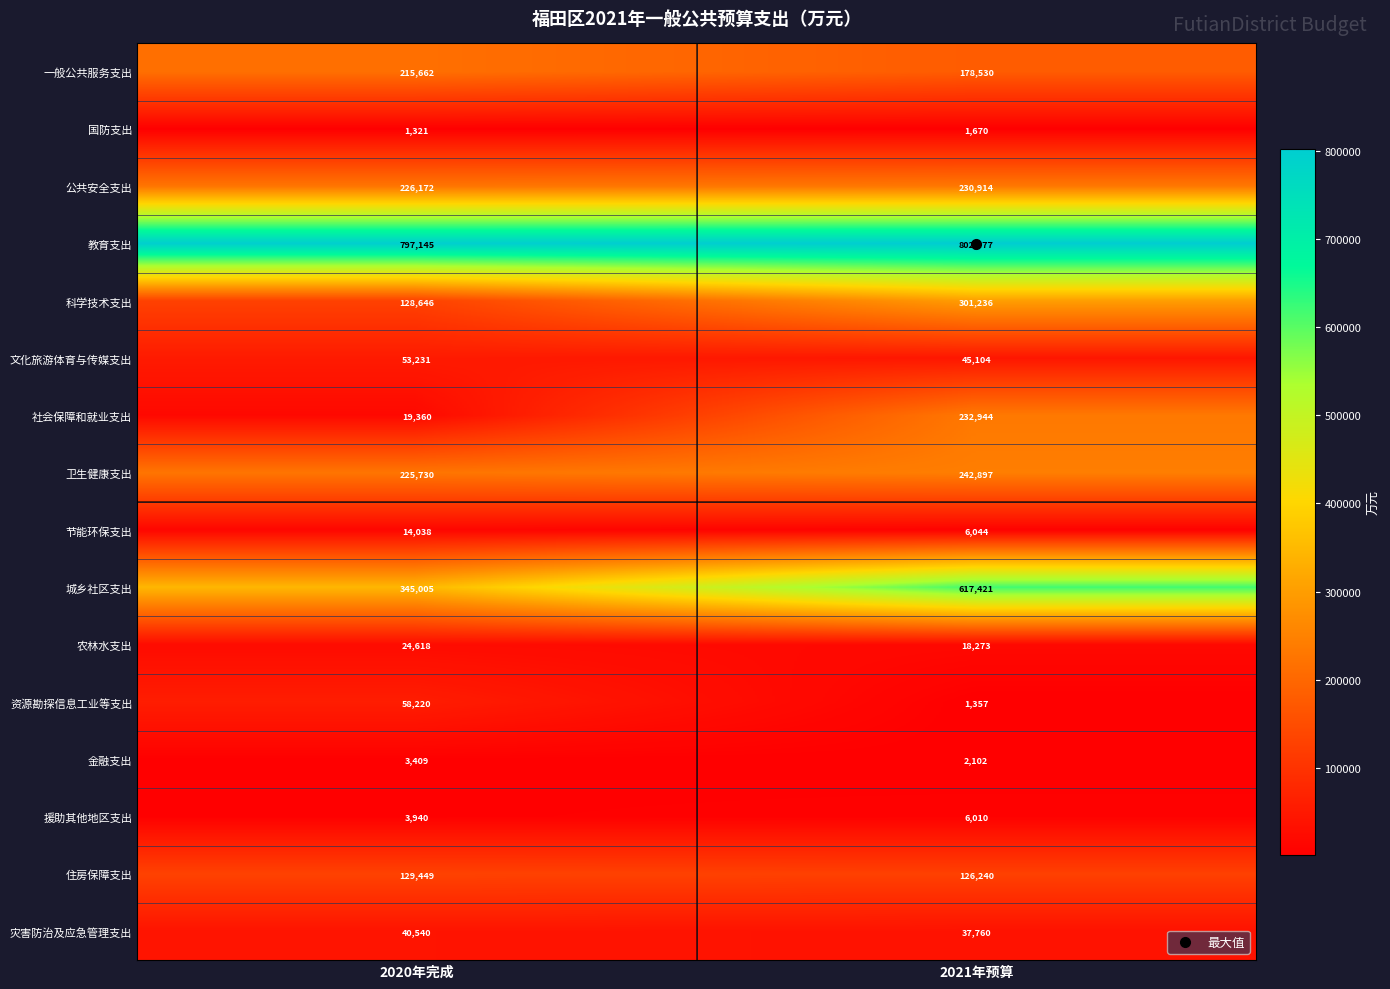

Is it true that 援助其他地区支出 equals 3940 at 2020年完成?

True